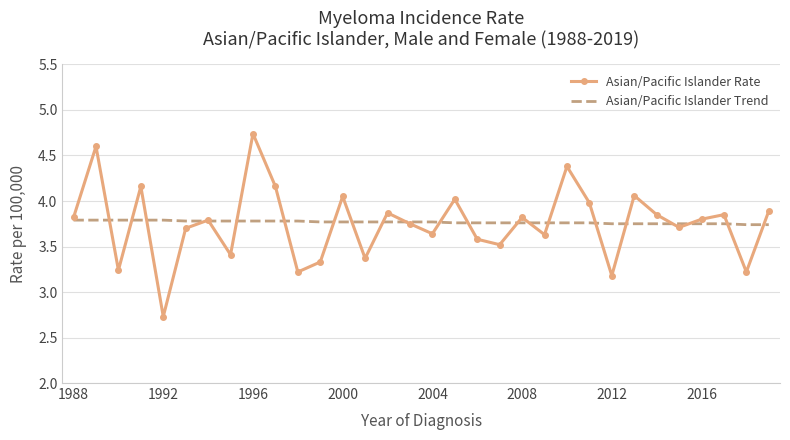

List the series in order of their peak value, highest first.

Asian/Pacific Islander Rate, Asian/Pacific Islander Trend